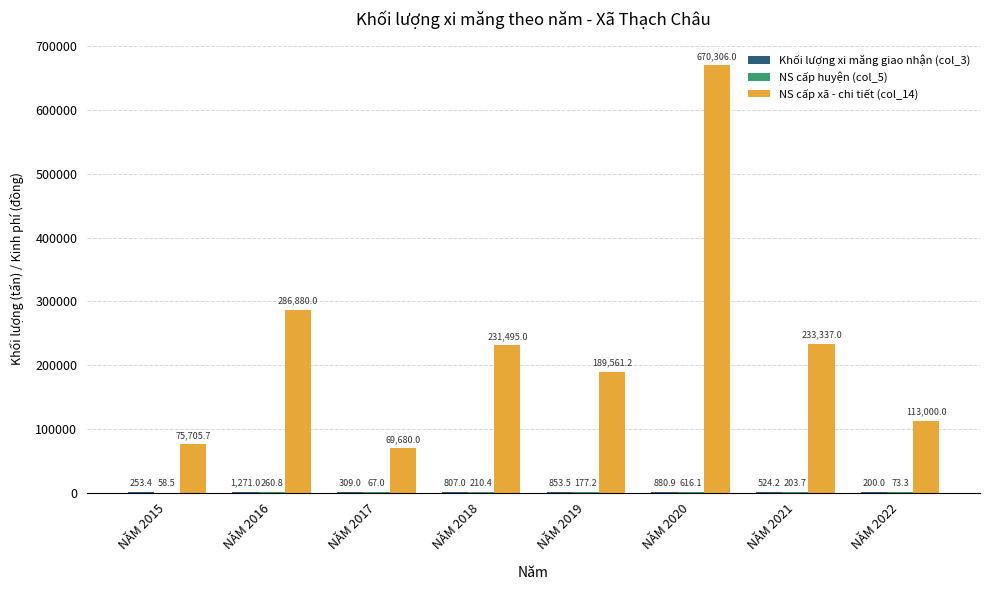

How many groups of bars are there?

8